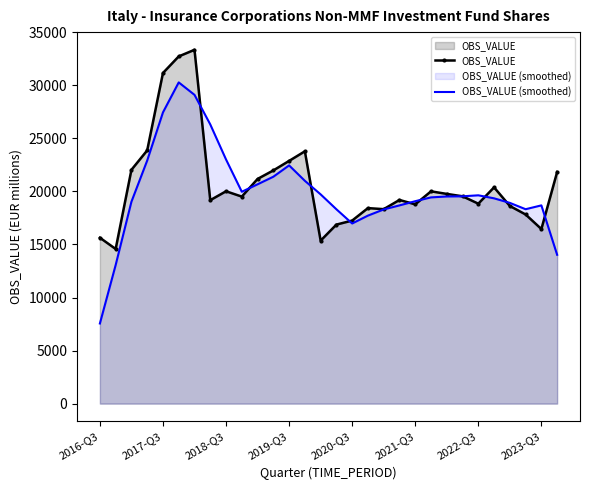

Rank the series by their average value, from lowest to highest.

OBS_VALUE (smoothed), OBS_VALUE